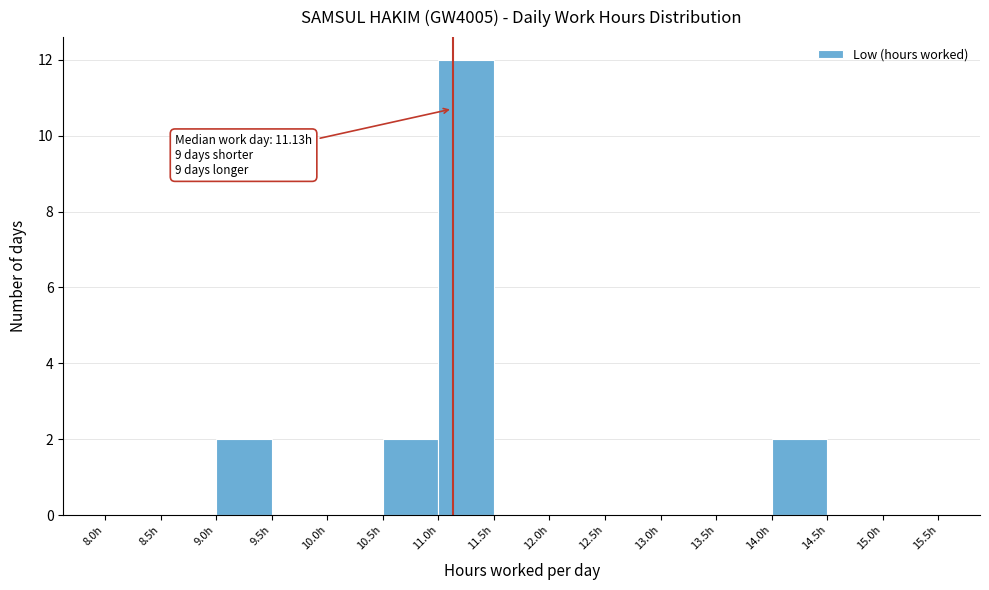

Over which range of the x-axis is the bar tallest?

11.0 to 11.5